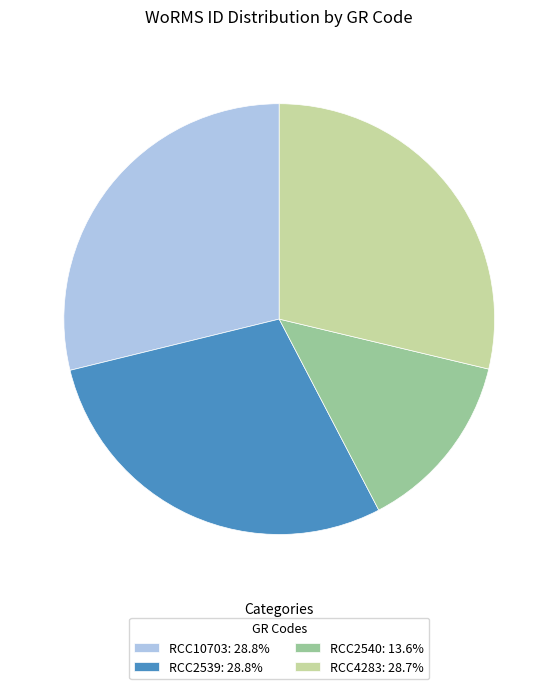

Combined, do RCC2540: 13.6% and RCC10703: 28.8% account for over 50%?

No